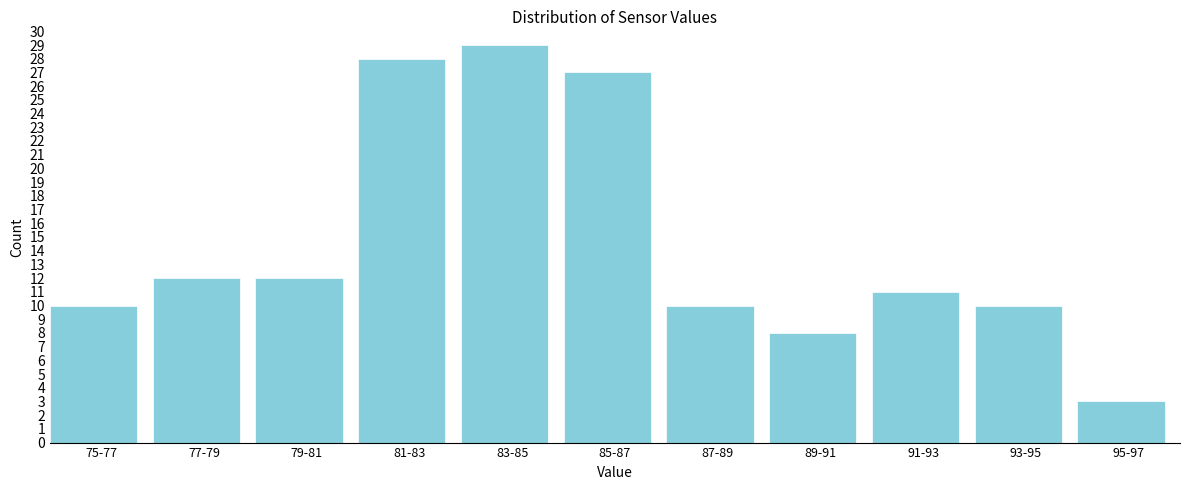

Reading left to right, extract all data points from this chart.

10	12	12	28	29	27	10	8	11	10	3